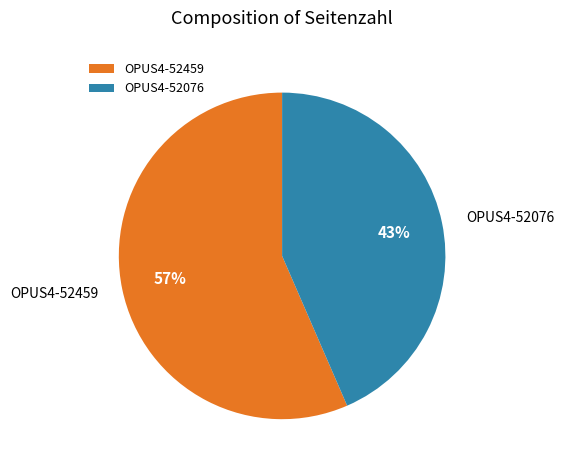

What is the majority slice?

OPUS4-52459